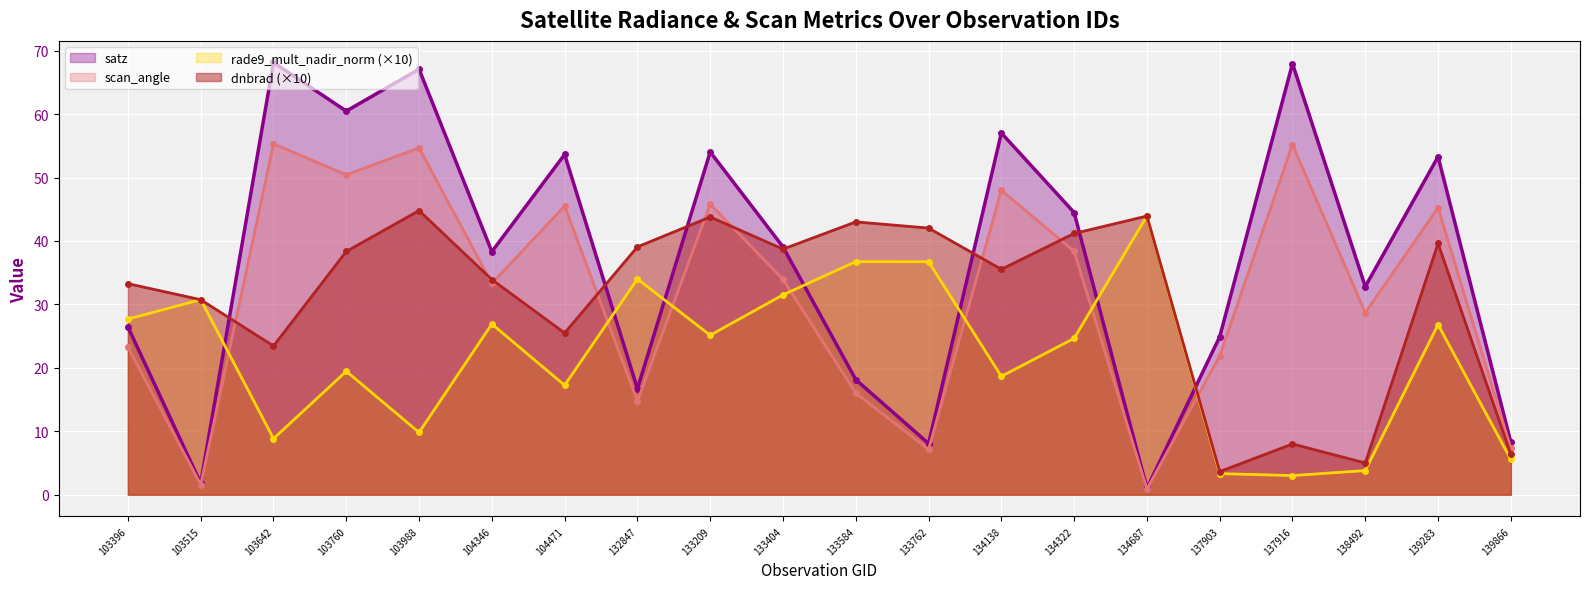

The scan_angle series shows 2.2 at 103515. True or false?

False